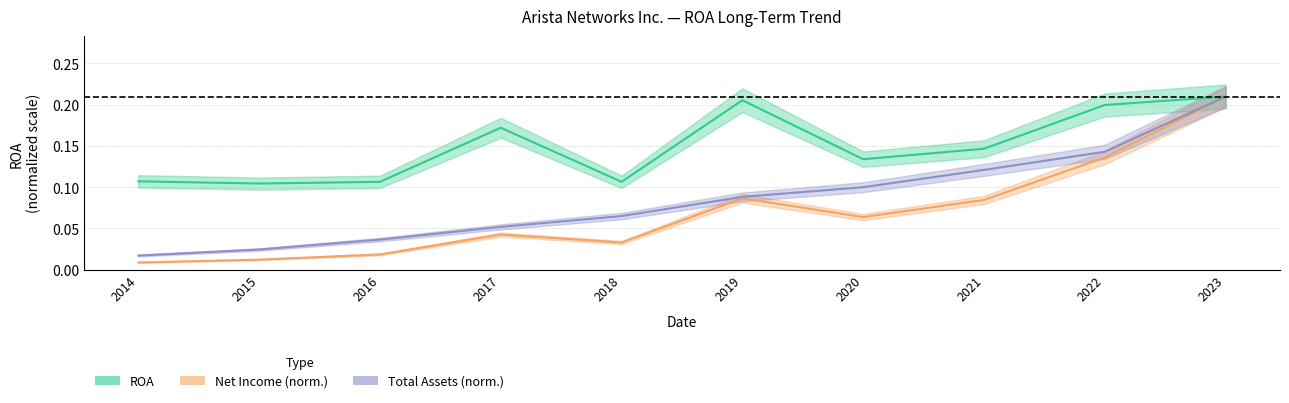

Which series has the largest range (max minus min)?

Net Income